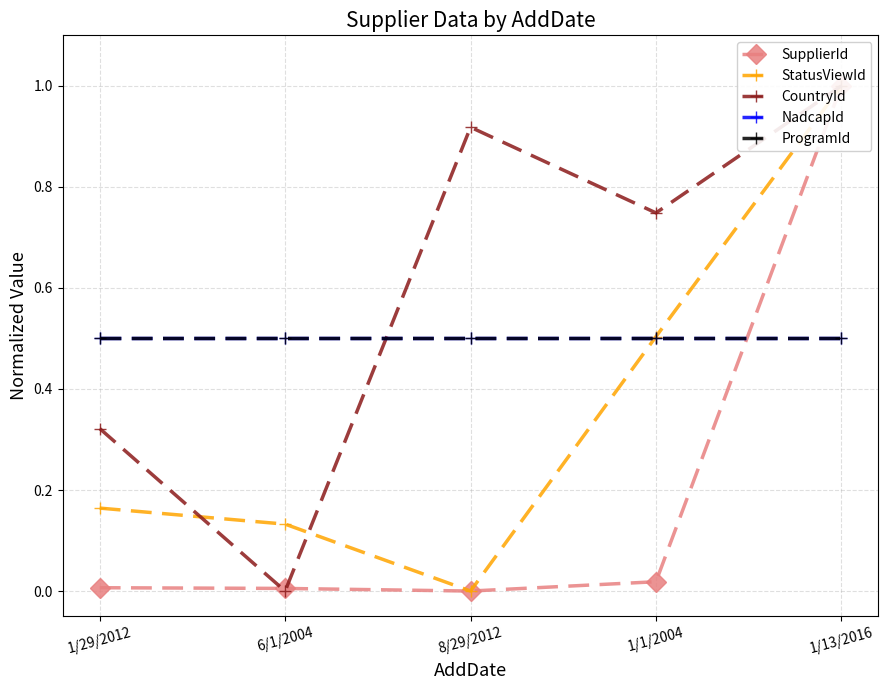

Where do StatusViewId and CountryId first cross each other?

1/29/2012 and 6/1/2004